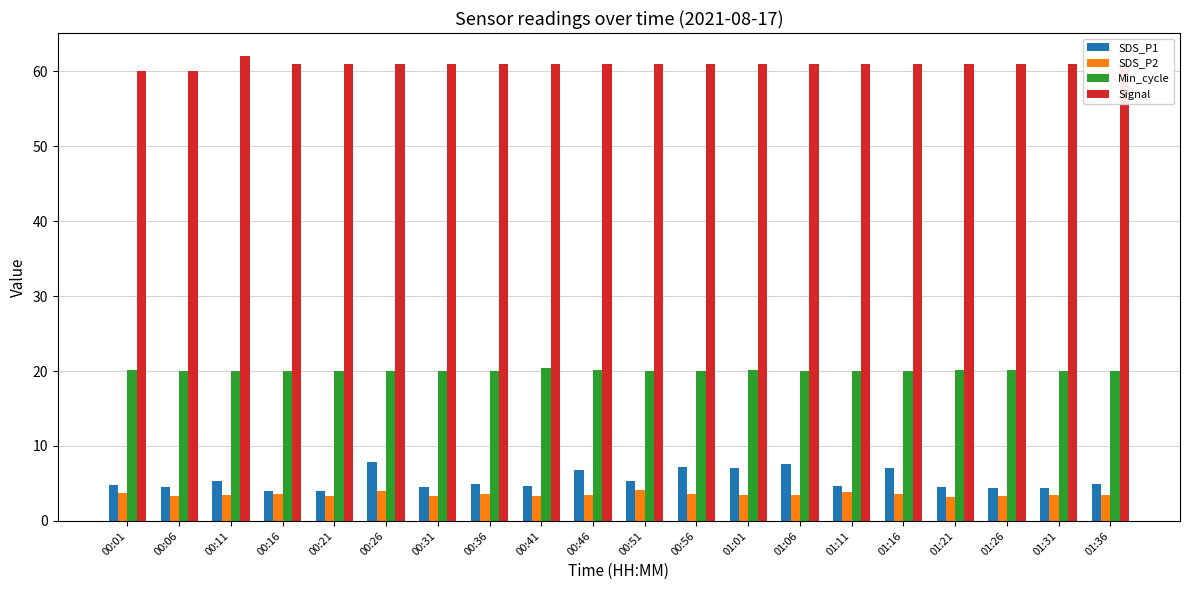

The Min_cycle series shows 20.1 at 01:01. True or false?

True